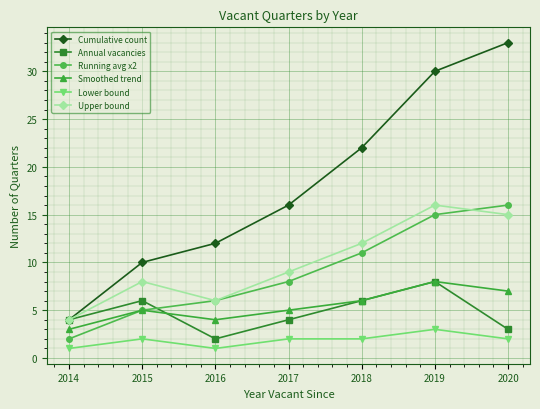

True or false: Cumulative count and Running avg x2 cross at least once.

False